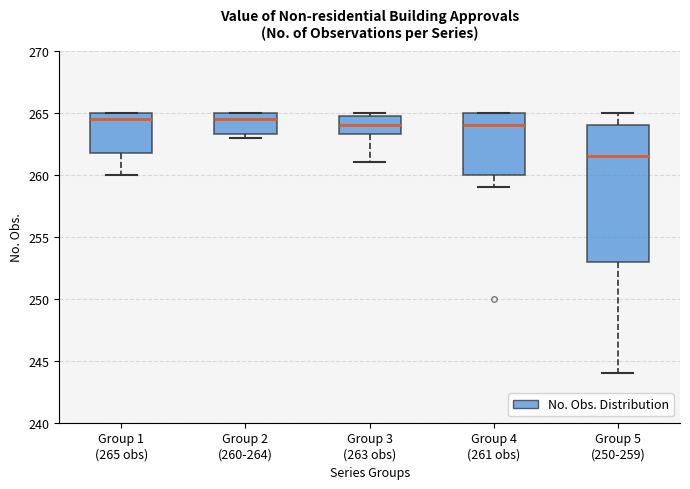

Reading left to right, read every box against the y-axis: the position of its median line, the range the box covers, and the ends of its whiskers. The values are not printed on the chart, so give them approximately, as read against the axis.

Group 1 (265 obs): median 264.5, box 262.0 to 265.0, whiskers 260.0 to 265.0
Group 2 (260-264): median 264.5, box 263.5 to 265.0, whiskers 263.0 to 265.0
Group 3 (263 obs): median 264.0, box 263.5 to 265.0, whiskers 261.0 to 265.0 (just above the box's upper edge)
Group 4 (261 obs): median 264.0, box 260.0 to 265.0, whiskers 259.0 to 265.0
Group 5 (250-259): median 261.5, box 253.0 to 264.0, whiskers 244.0 to 265.0